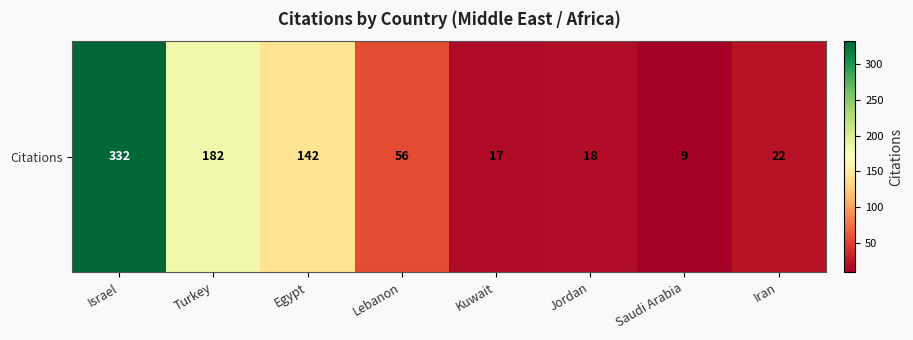

What is the difference between the maximum and minimum values?

323